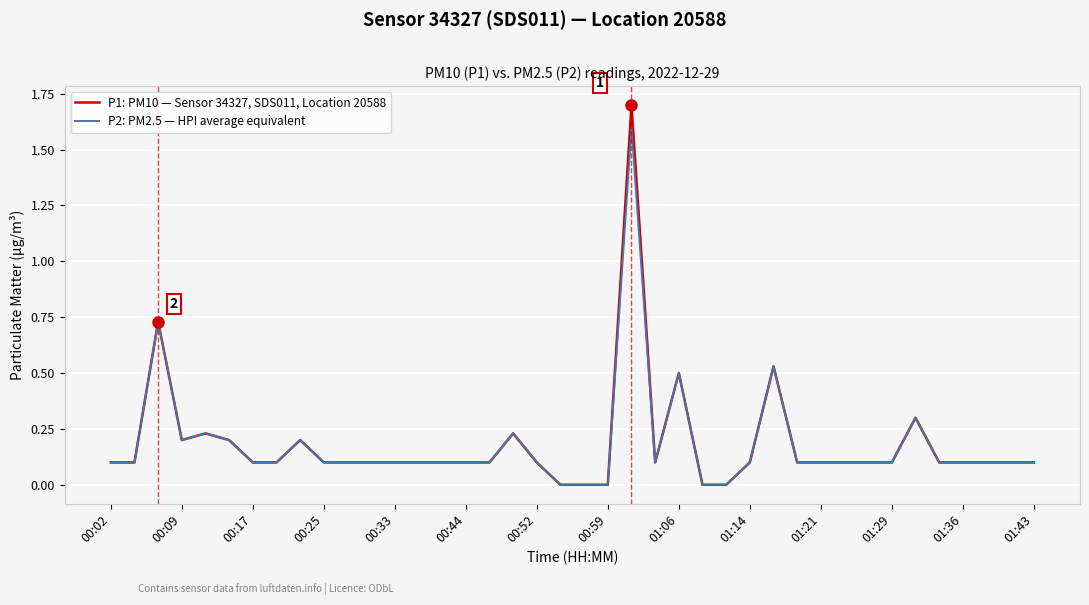

Rank the series by their average value, from highest to lowest.

P1: PM10 — Sensor 34327, SDS011, Location 20588, P2: PM2.5 — HPI average equivalent